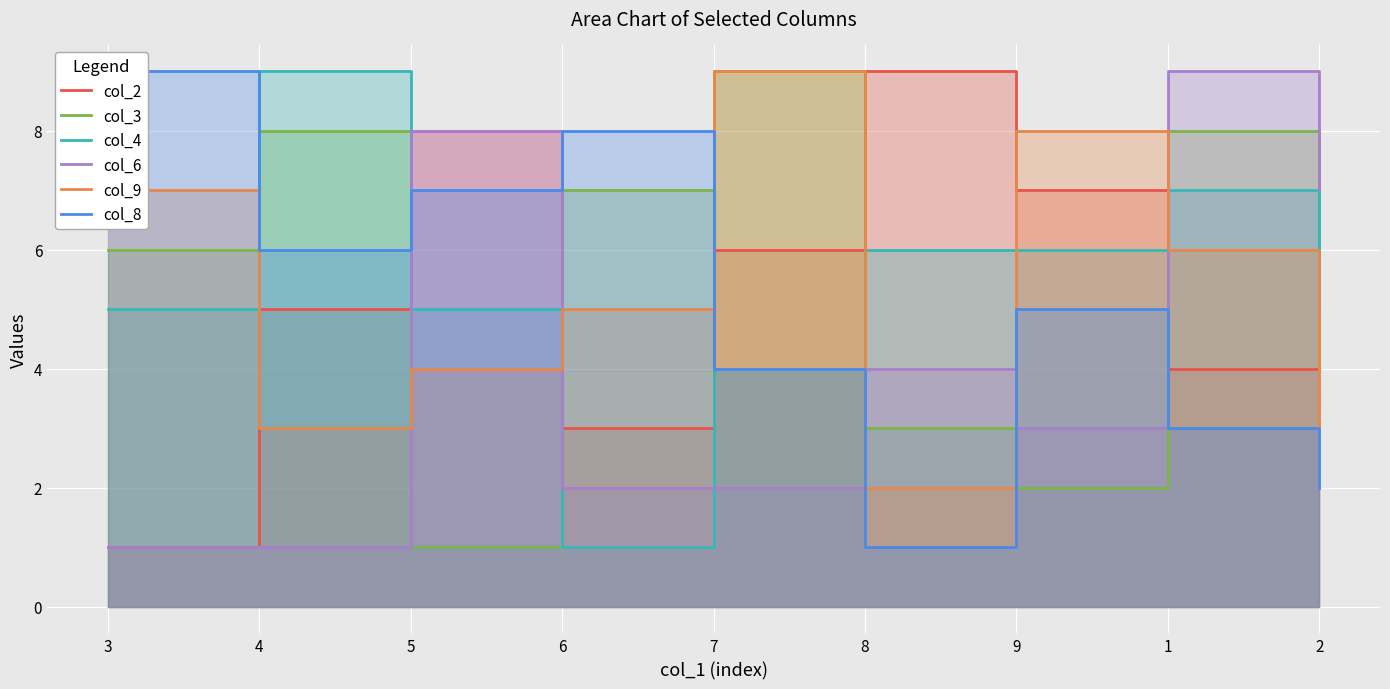

Where is the first local minimum for col_9?

4